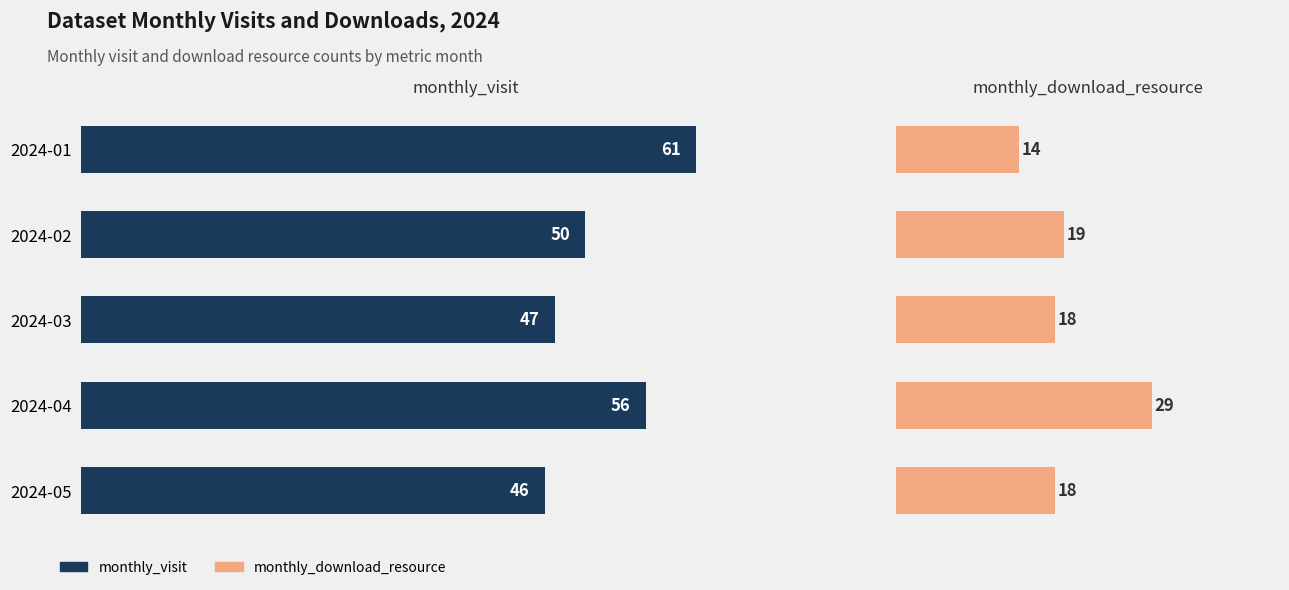

How many bars are there in each group?

2